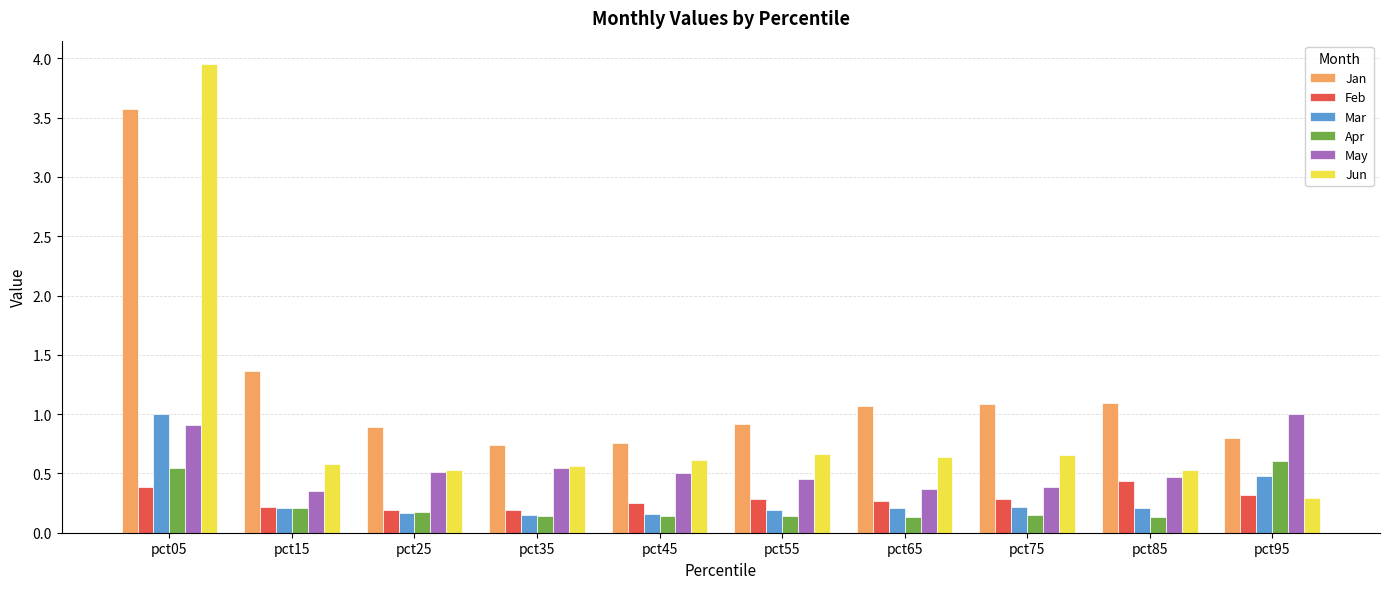

The Feb series shows 0.7 at pct85. True or false?

False